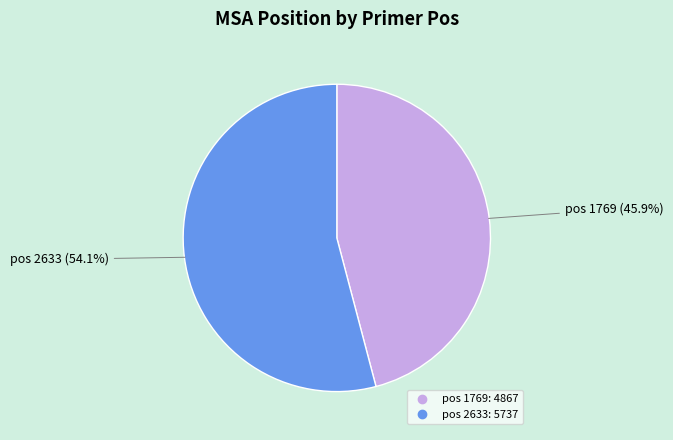

Count the number of slices in the pie.

2